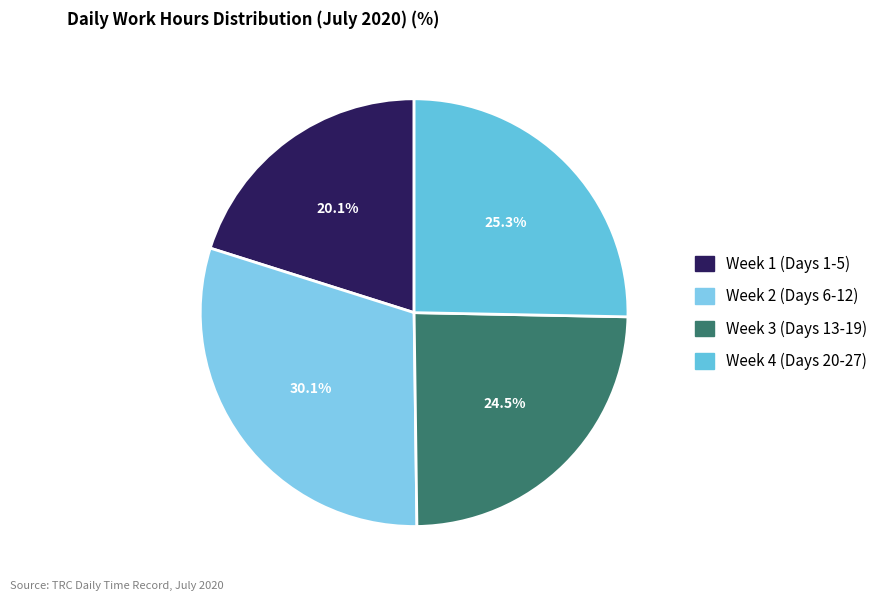

Count the number of slices in the pie.

4